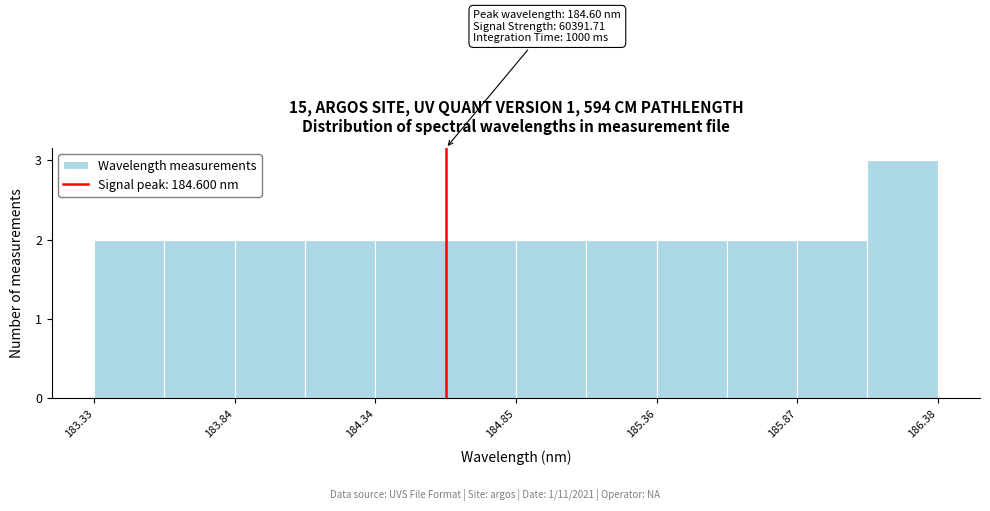

Read against the x-axis, roughly where is the centre of the tallest bar?

186.3